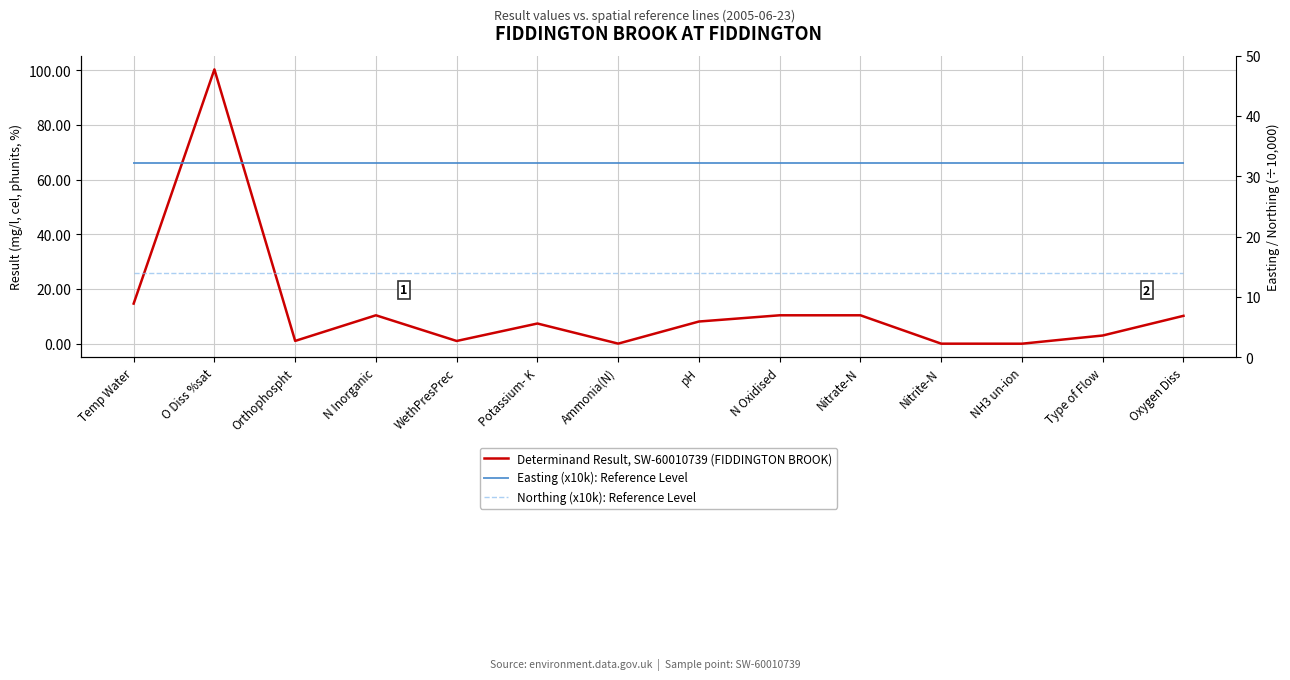

Between Orthophospht and Nitrite-N, which is larger?

Orthophospht